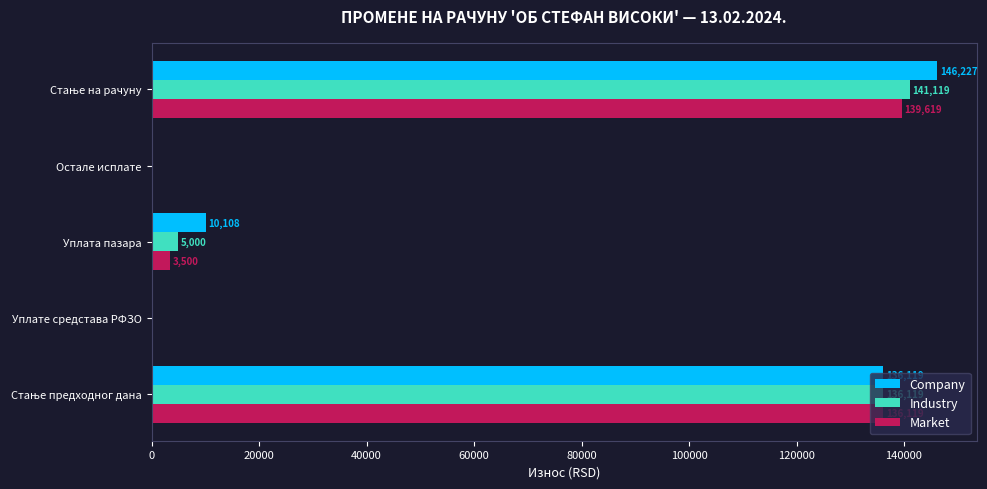

At which label is Industry closest to 70559?

Уплата пазара